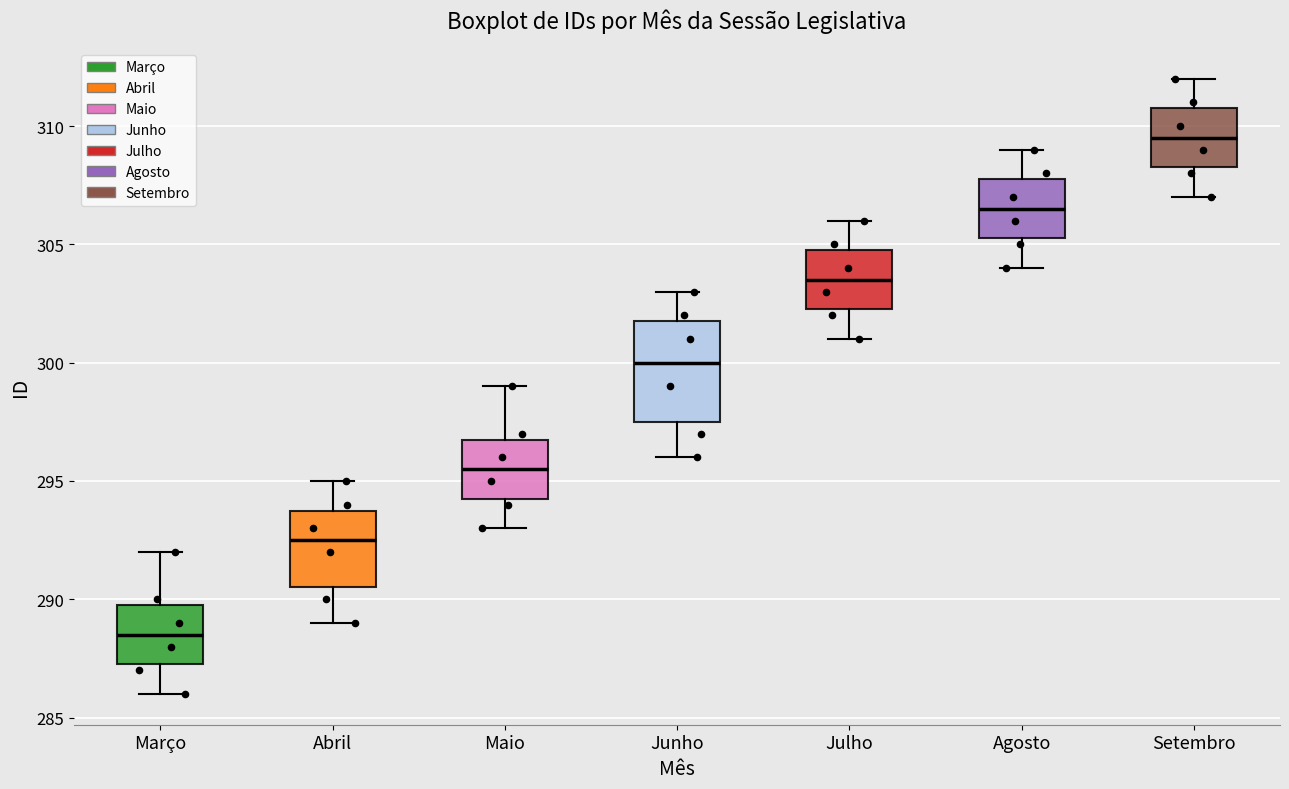

Where is the lower edge of the box for Maio on the y-axis? The values are not printed on the chart, so give them approximately, as read against the axis.

294.5